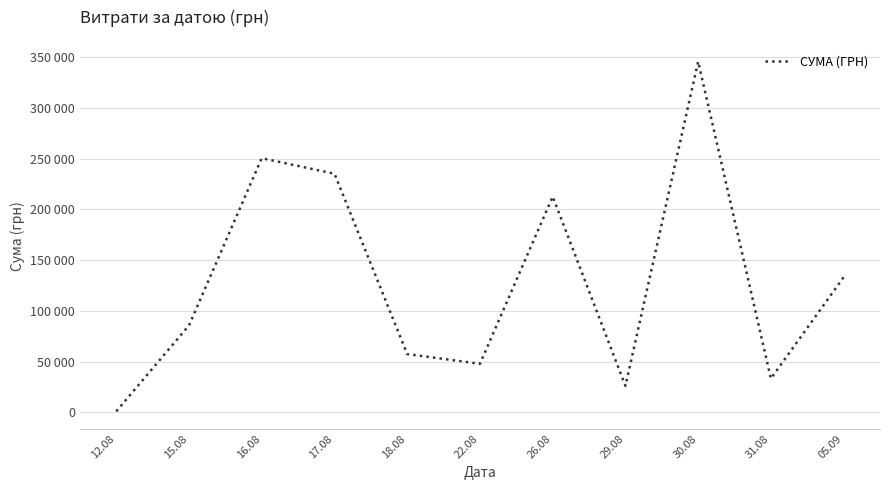

Rank the categories by value from highest to lowest.

30.08, 16.08, 17.08, 26.08, 05.09, 15.08, 18.08, 22.08, 31.08, 29.08, 12.08